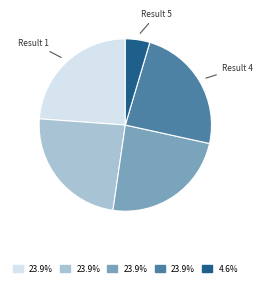

Is there any slice that represents more than half of the pie?

No